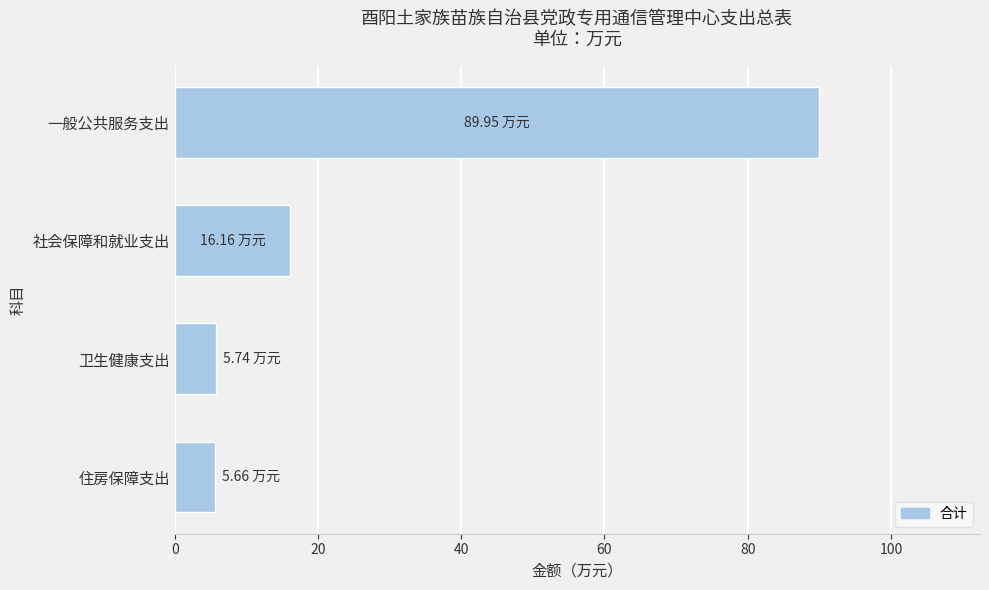

At which label is the value closest to 47?

社会保障和就业支出